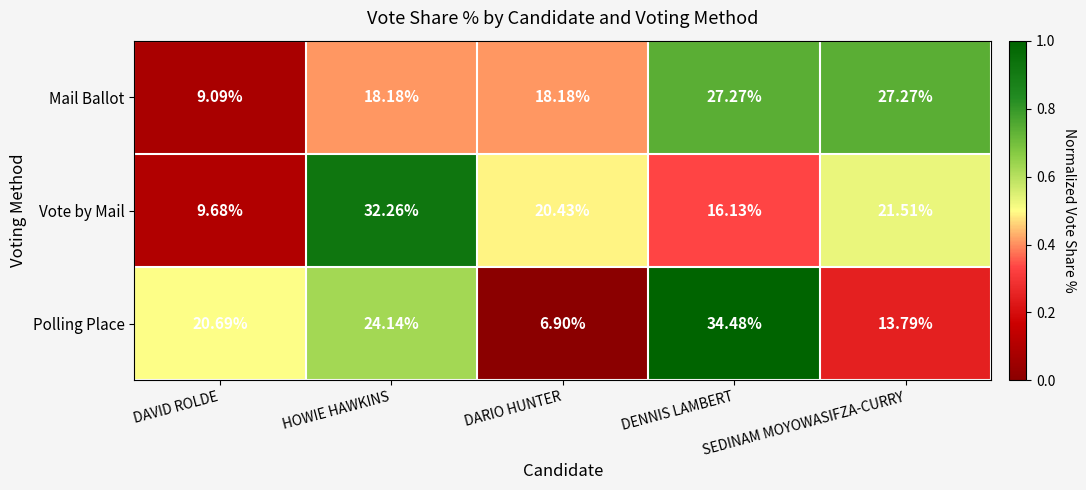

Rank the series at DARIO HUNTER from lowest to highest value.

Polling Place, Mail Ballot, Vote by Mail